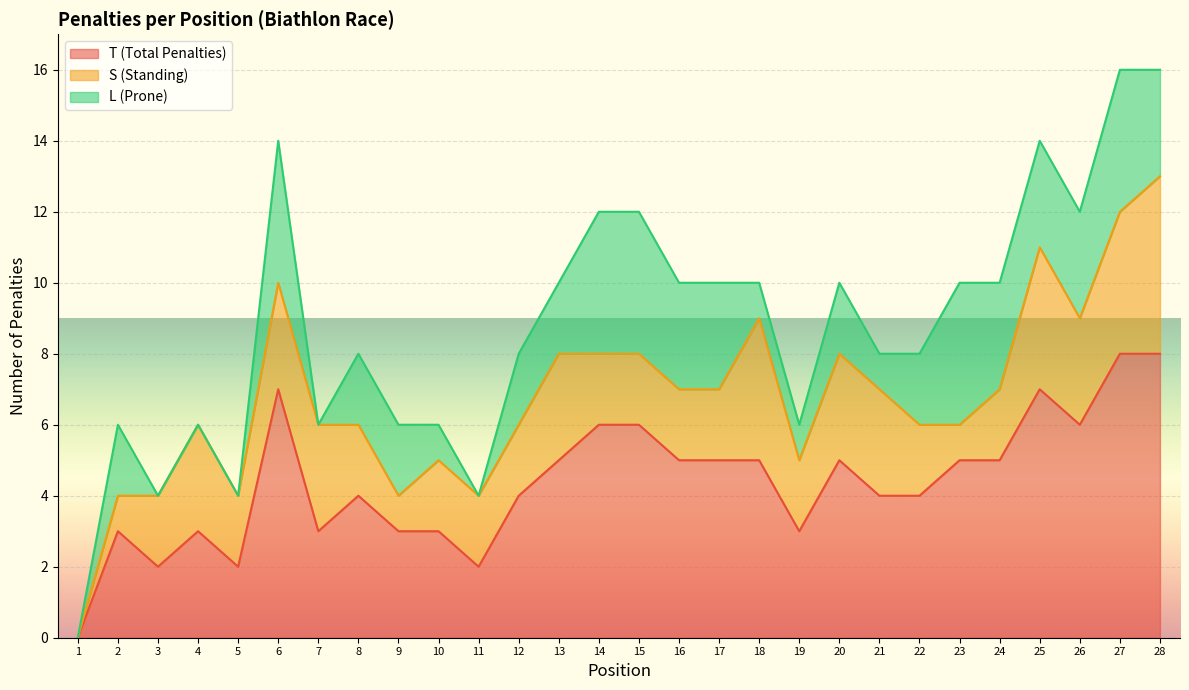

At which label does T (Total Penalties) first exceed 5?

6